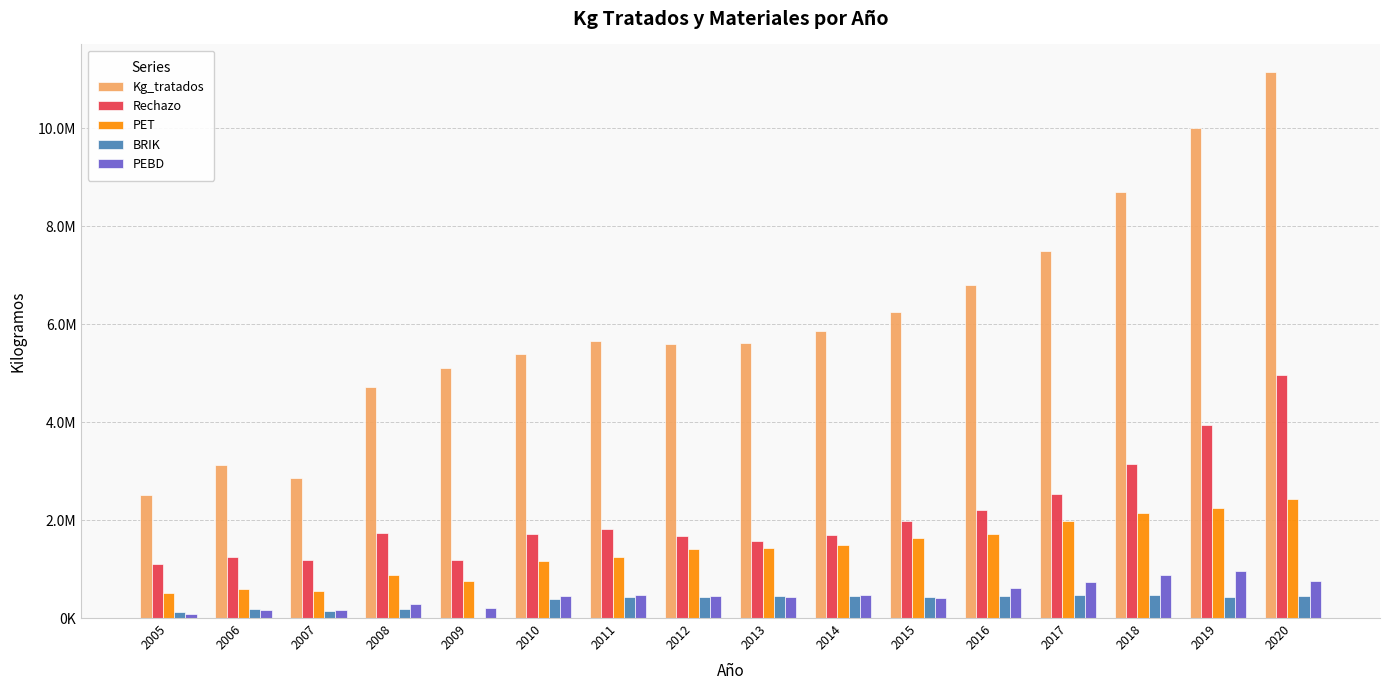

What are all the series names shown in the legend?

Kg_tratados, Rechazo, PET, BRIK, PEBD